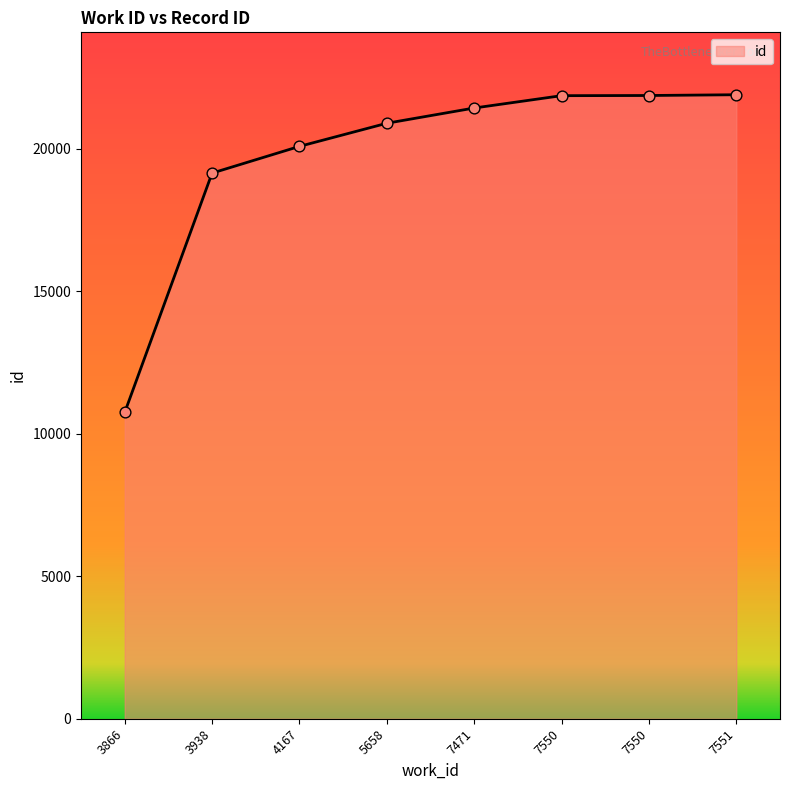

What is the change in value from 4167 to 7550?

+1786